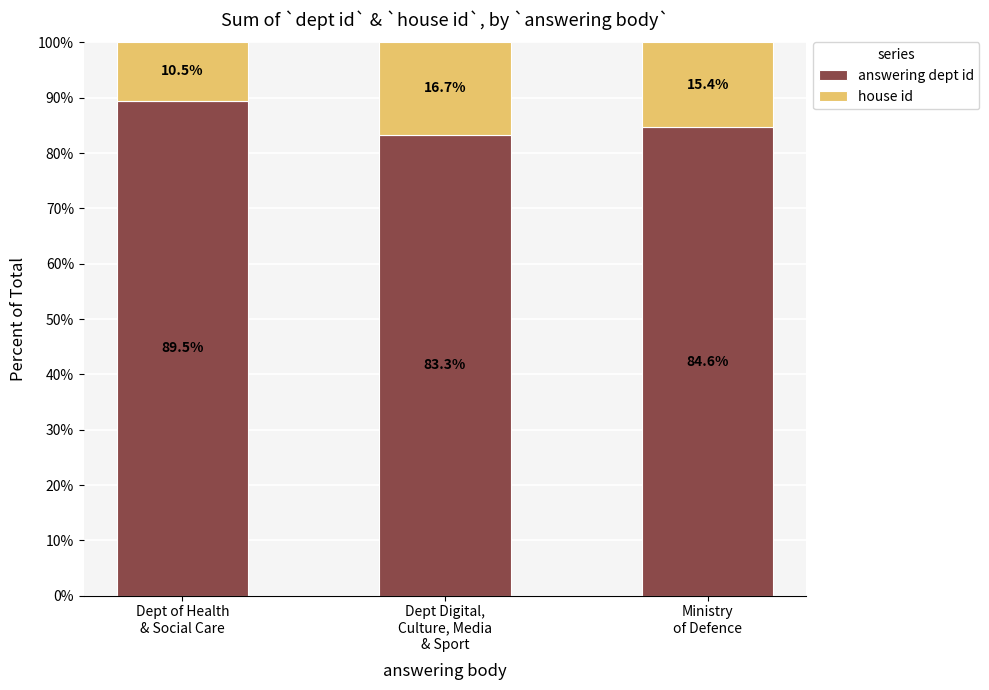

Reading left to right, transcribe the values for answering dept id.

89.5	83.3	84.6